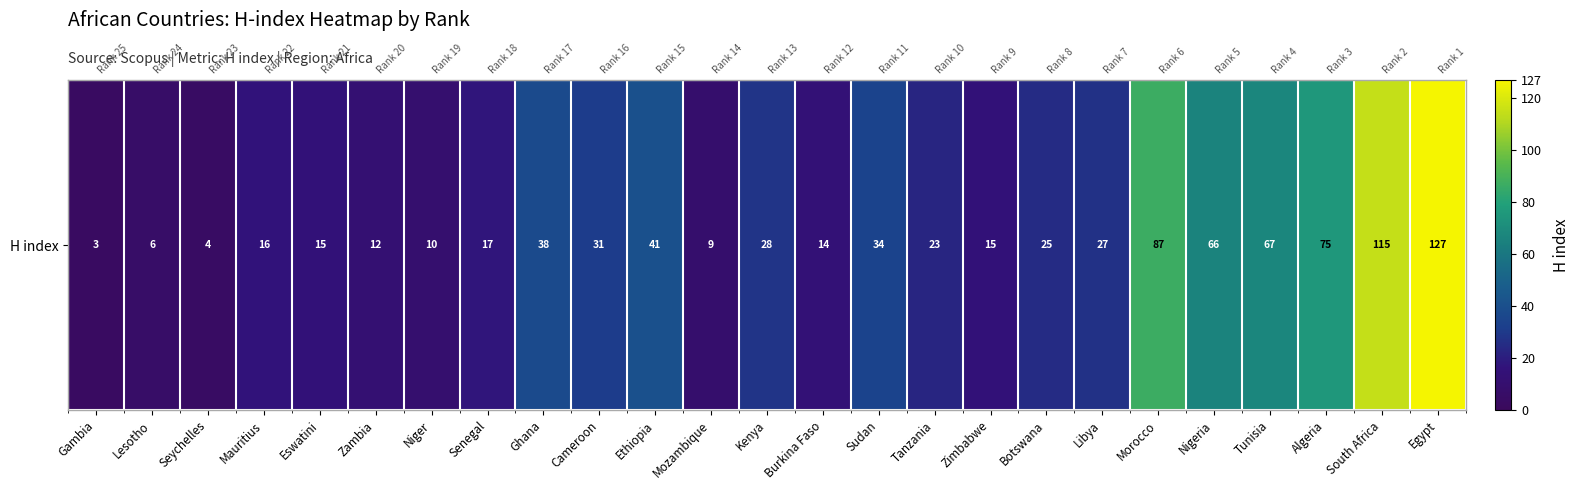

List the labels in order of value, smallest first.

Gambia, Seychelles, Lesotho, Mozambique, Niger, Zambia, Burkina Faso, Eswatini, Zimbabwe, Mauritius, Senegal, Tanzania, Botswana, Libya, Kenya, Cameroon, Sudan, Ghana, Ethiopia, Nigeria, Tunisia, Algeria, Morocco, South Africa, Egypt